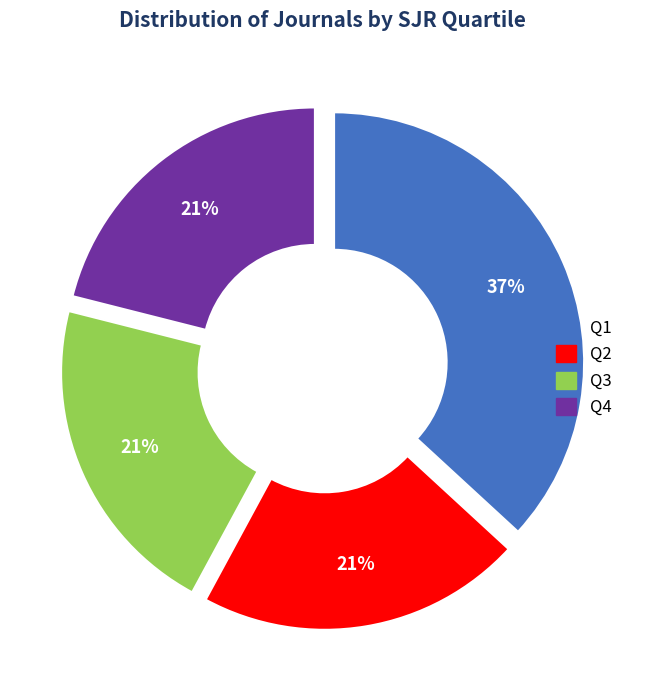

To the nearest percent, what percentage of the pie is Q1?

37%